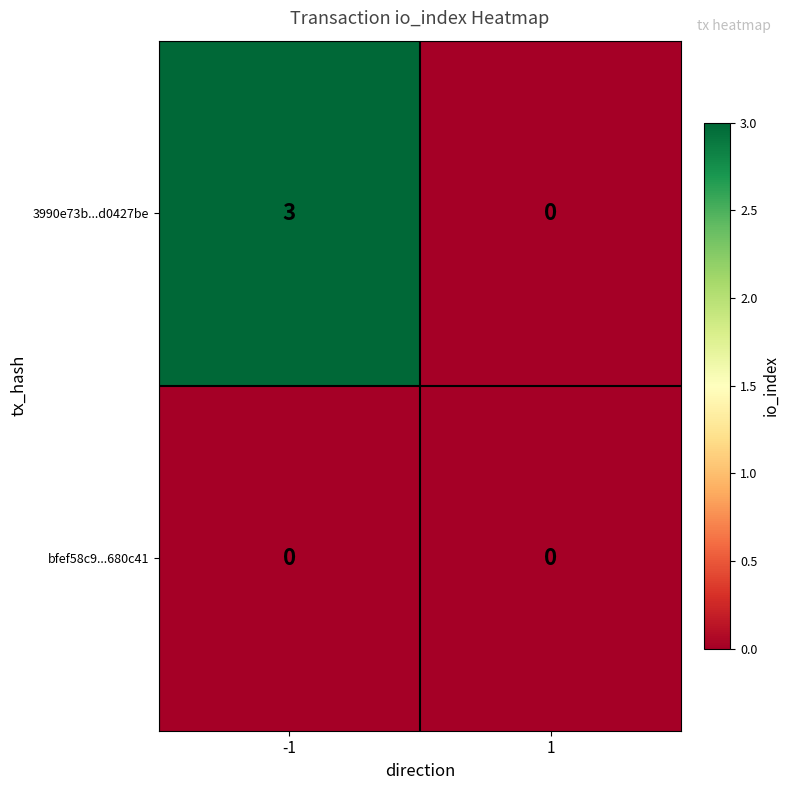

Which label corresponds to the largest value in the chart?

-1